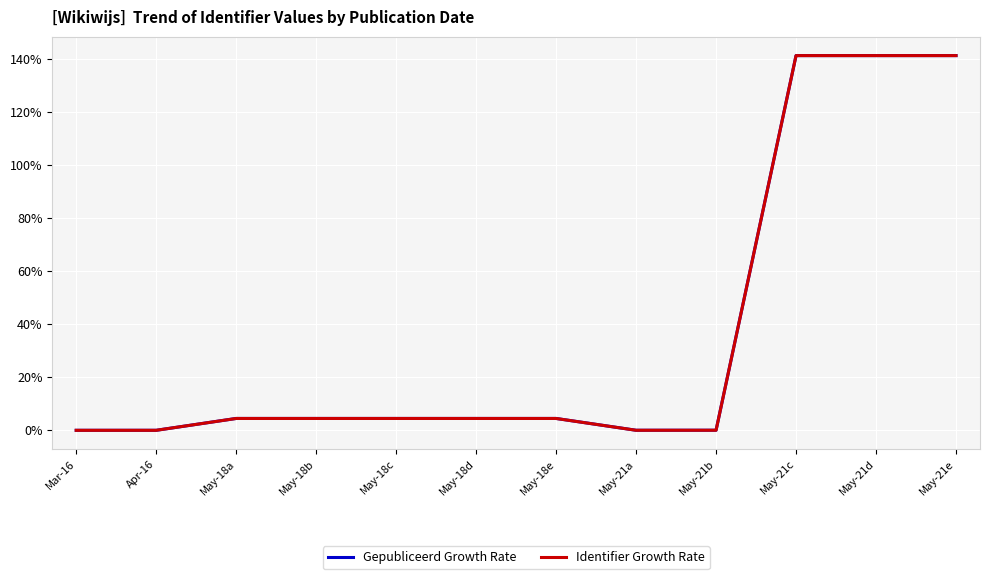

What is the greatest value displayed?

141.2